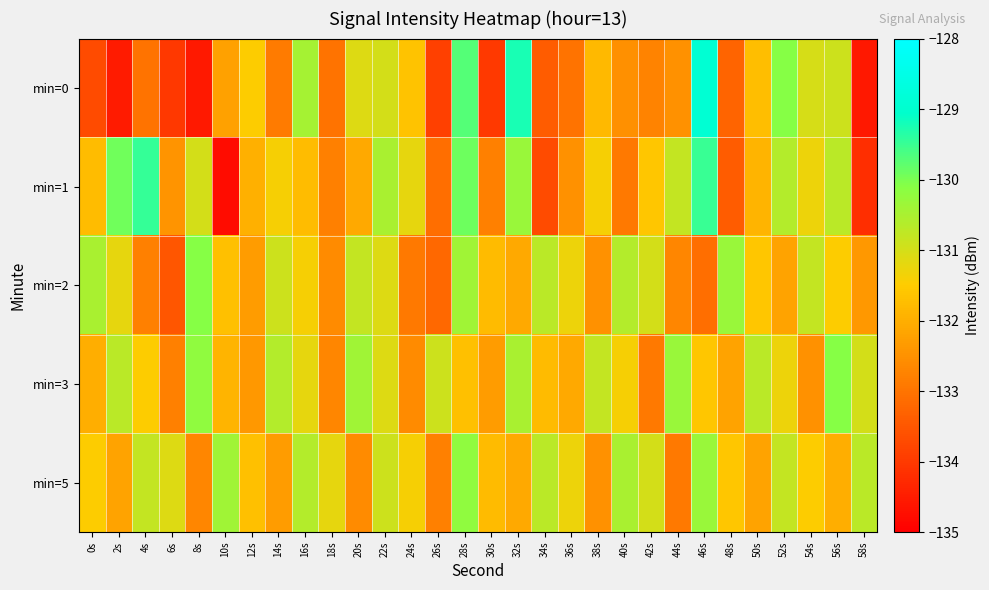

Rank the series at 28s from highest to lowest value.

min=0, min=1, min=5, min=2, min=3